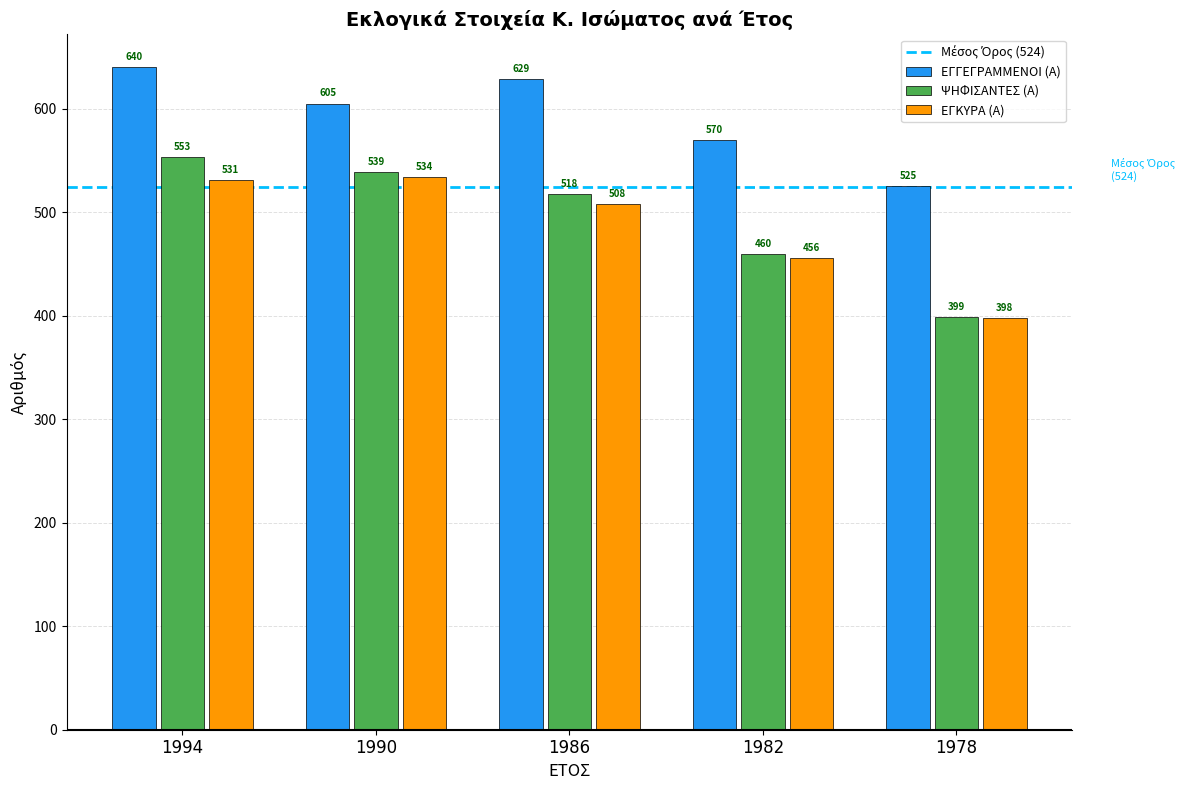

At how many categories does at least one series exceed 445?

5